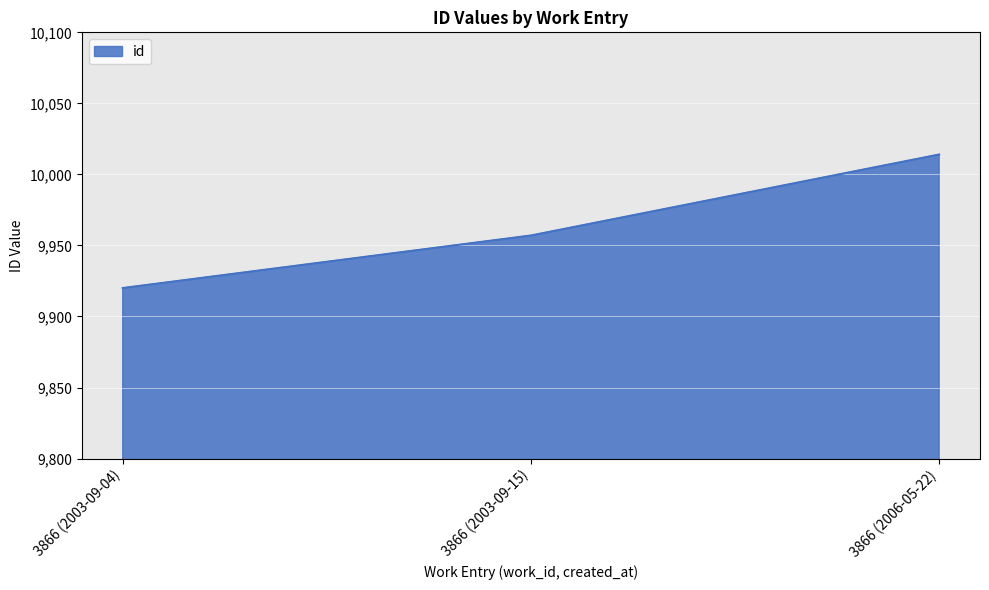

What value does the data have at 3866 (2003-09-15), to the nearest 5?

9955